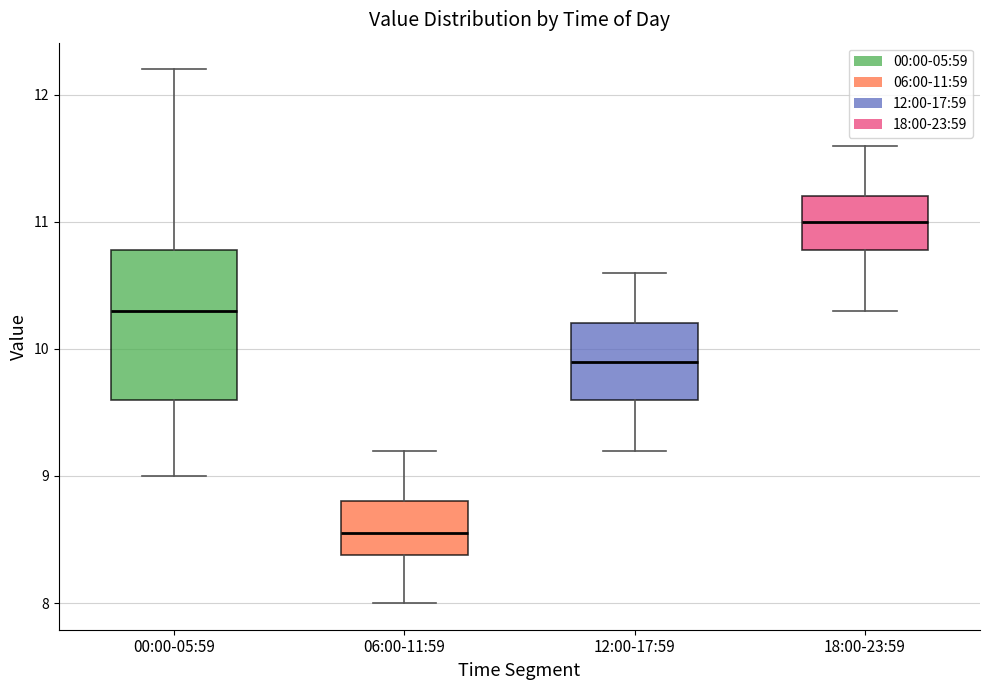

Which box's median line is the lowest?

06:00-11:59